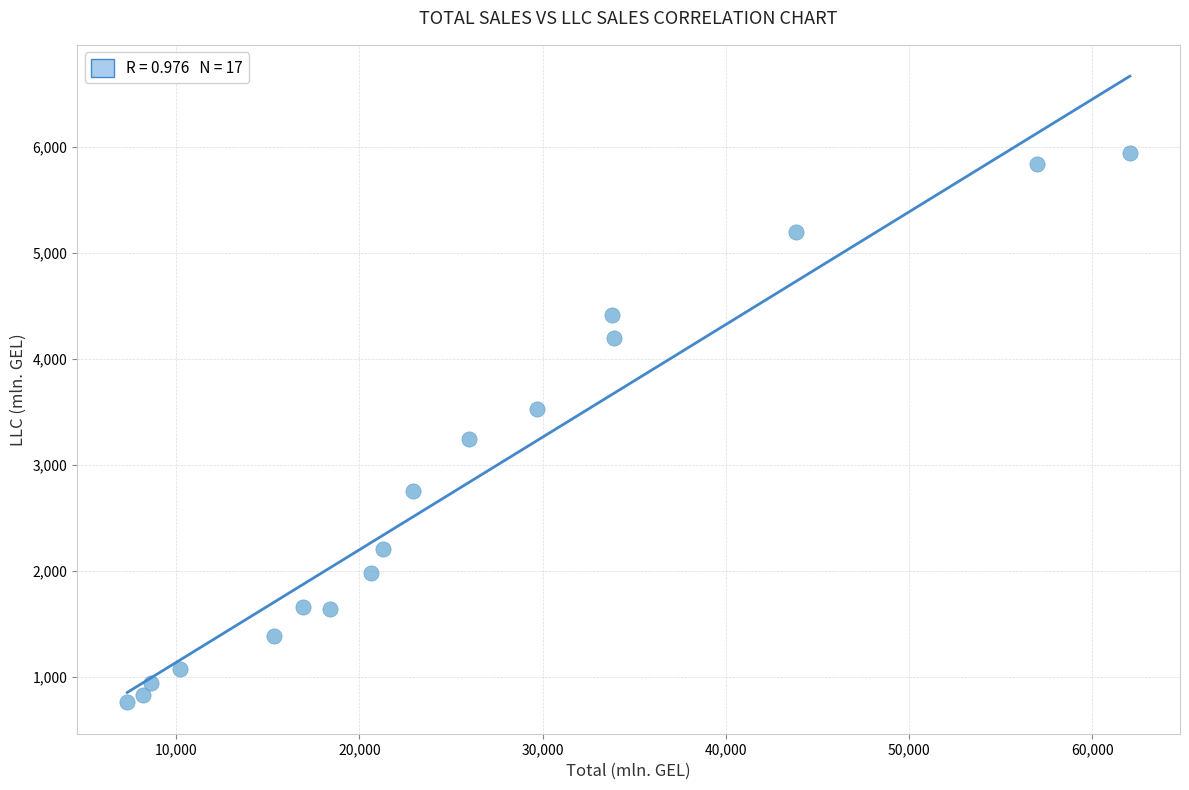

What is the range of Y values (max minus min)?

5189.1